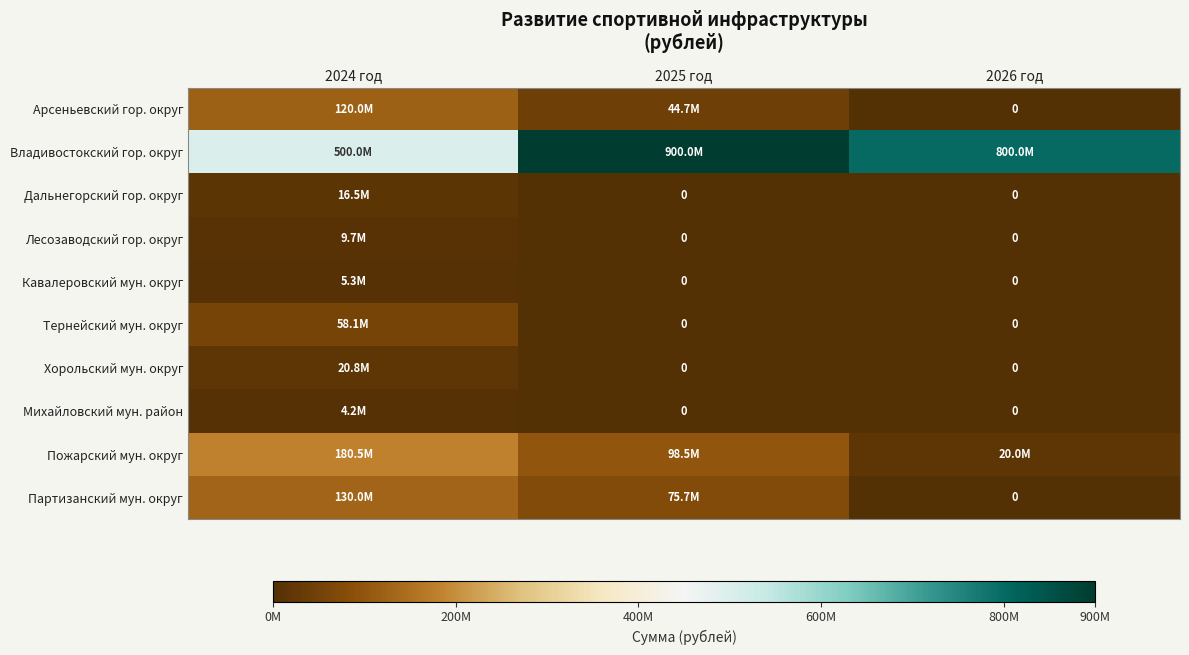

Which series has the widest spread of values?

Владивостокский гор. округ